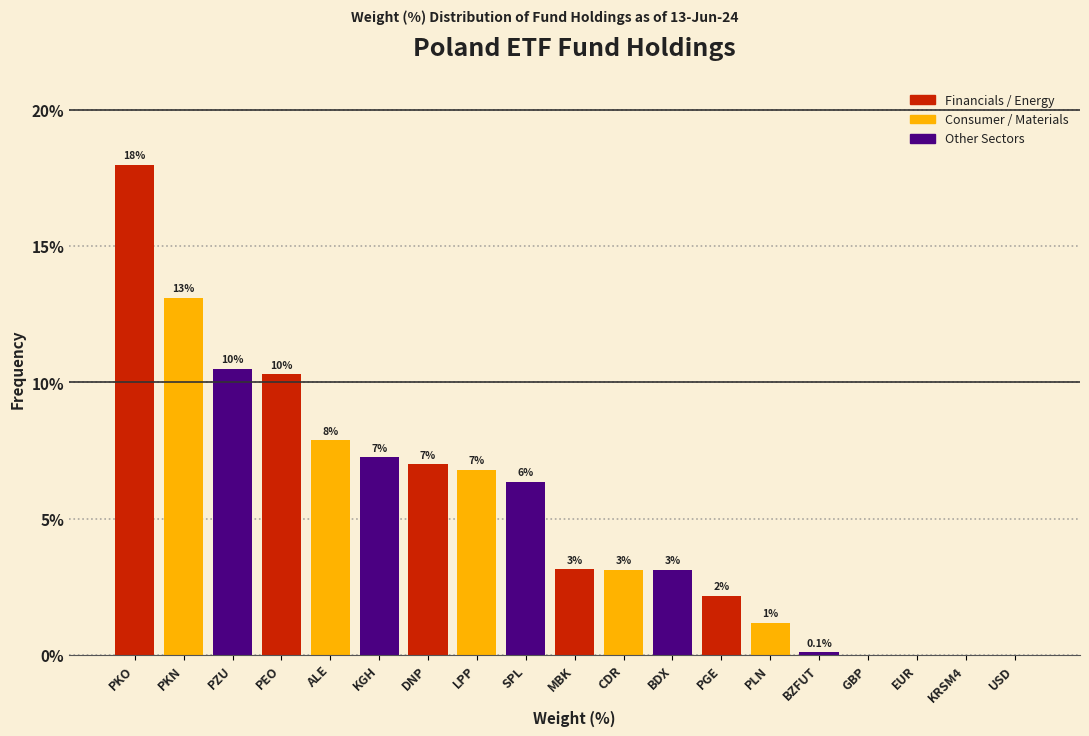

Are the bars horizontal?

No